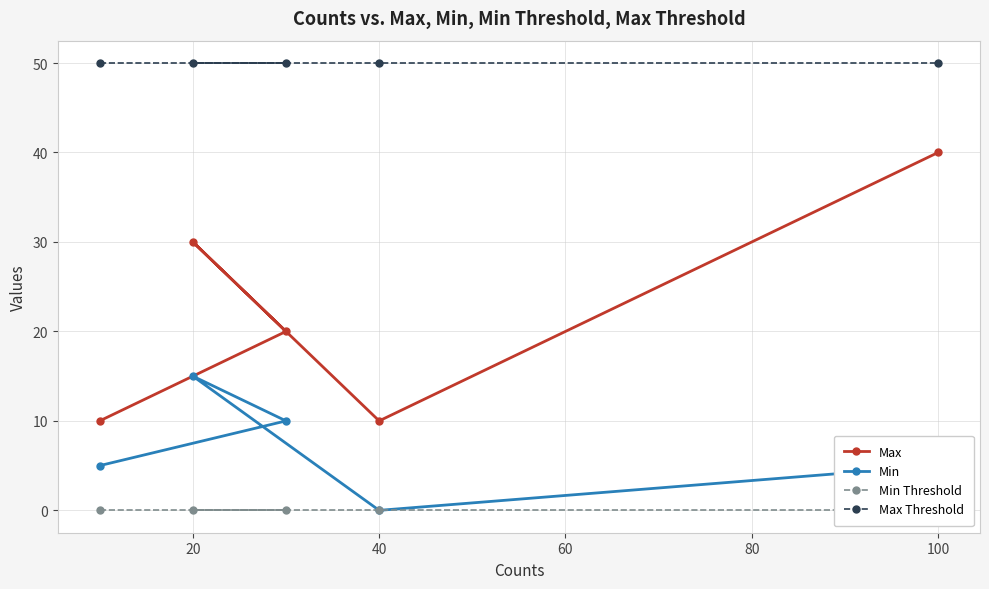

The Max Threshold series shows 86 at 100. True or false?

False